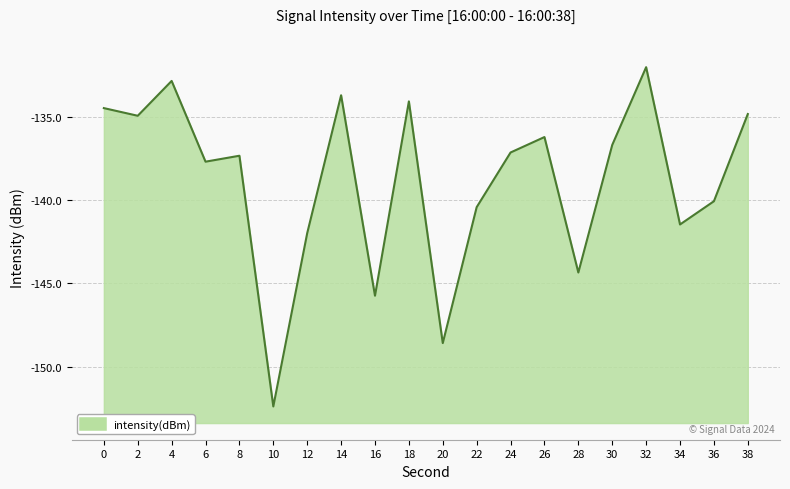

What value does the data have at 10?

-152.4